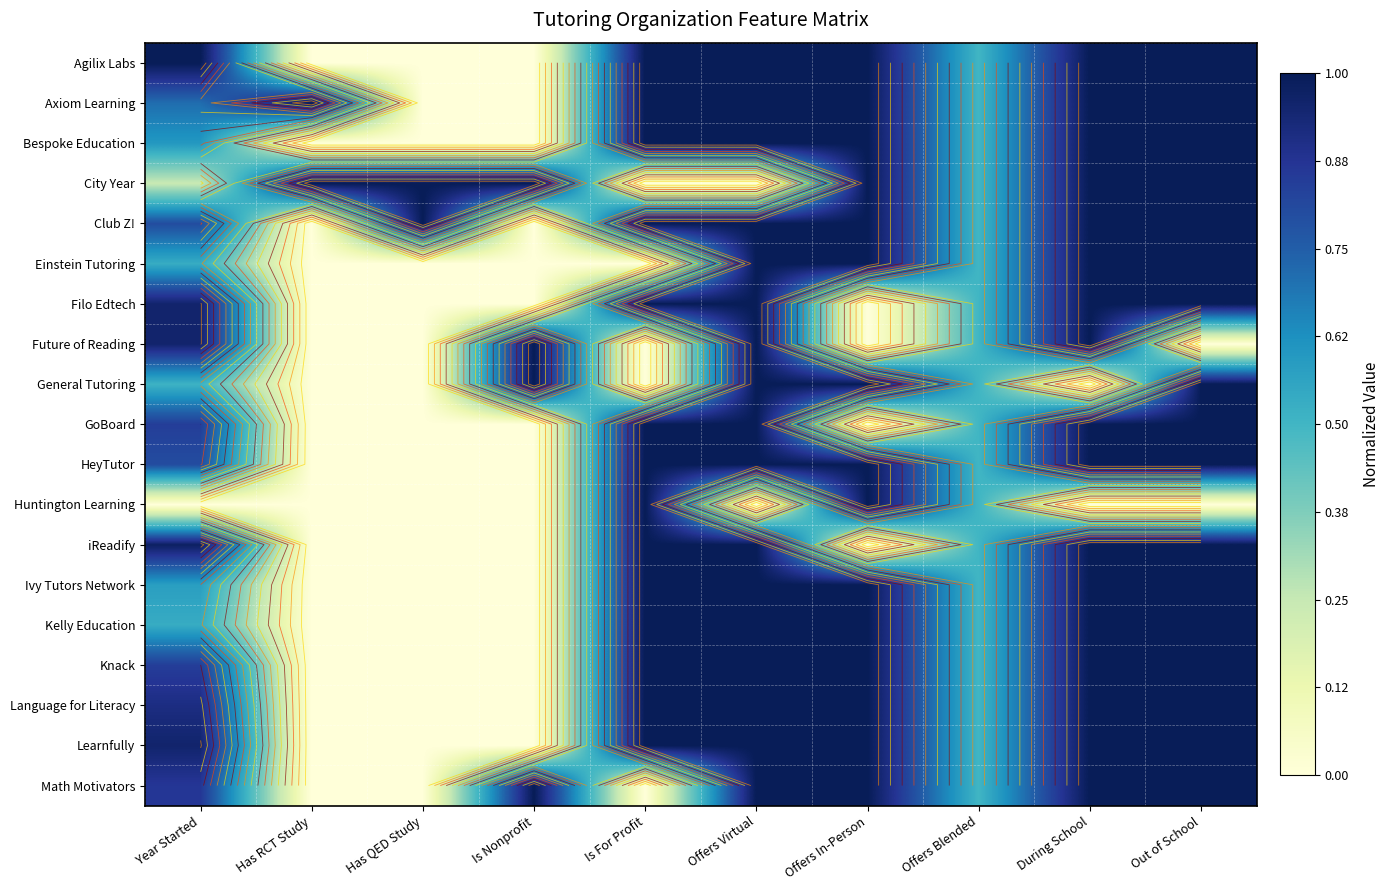

What is the difference between the second highest and second lowest values in the Agilix Labs series?

1.0